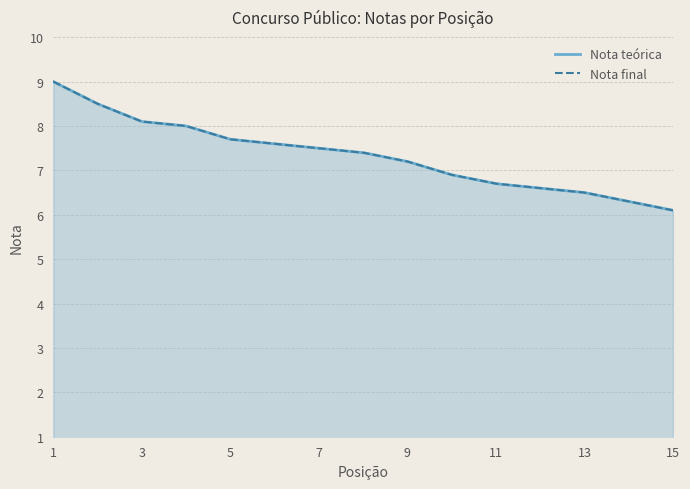

At how many categories does at least one series exceed 6?

15